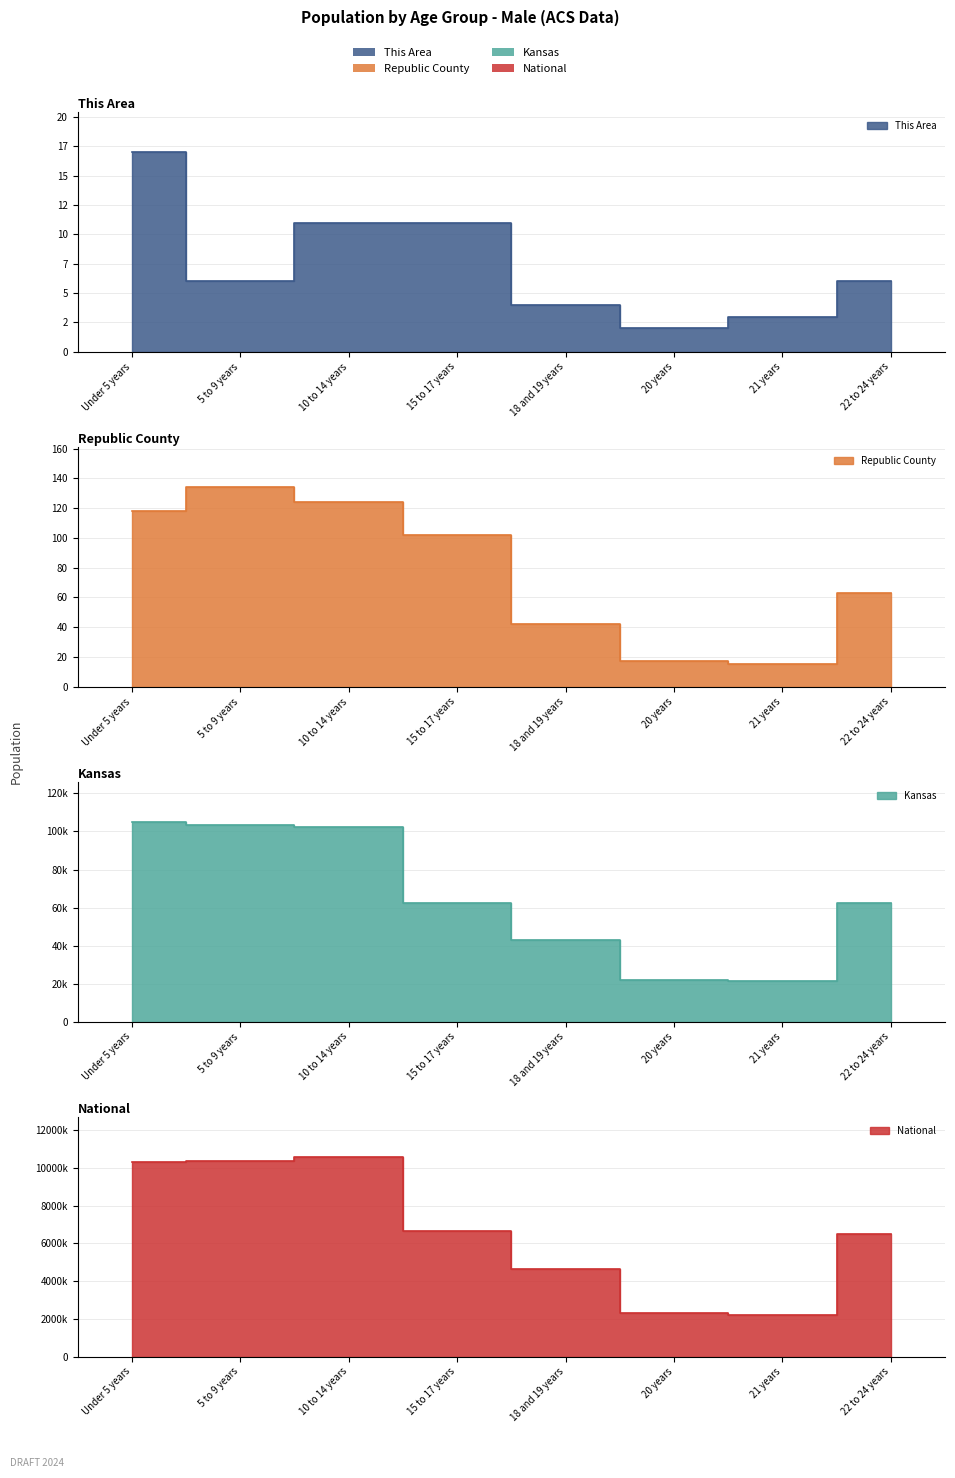

What is the maximum value for National?

10579862